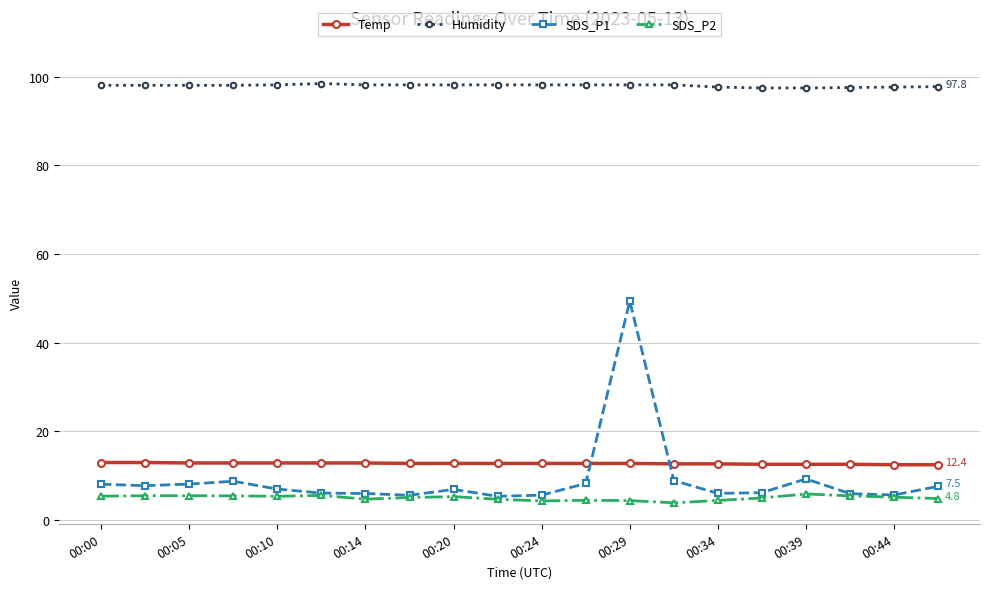

True or false: Humidity and SDS_P2 intersect in this chart.

False